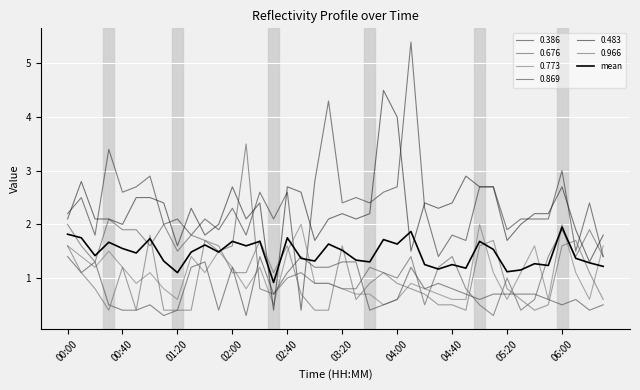

Reading left to right, transcribe all the data shown in this chart.

1.8	1.7	1.4	1.7	1.6	1.5	1.7	1.3	1.1	1.5	1.6	1.5	1.7	1.6	1.7	0.9	1.7	1.4	1.3	1.6	1.5	1.3	1.3	1.7	1.6	1.9	1.2	1.2	1.2	1.2	1.7	1.5	1.1	1.1	1.3	1.2	2.0	1.4	1.3	1.2